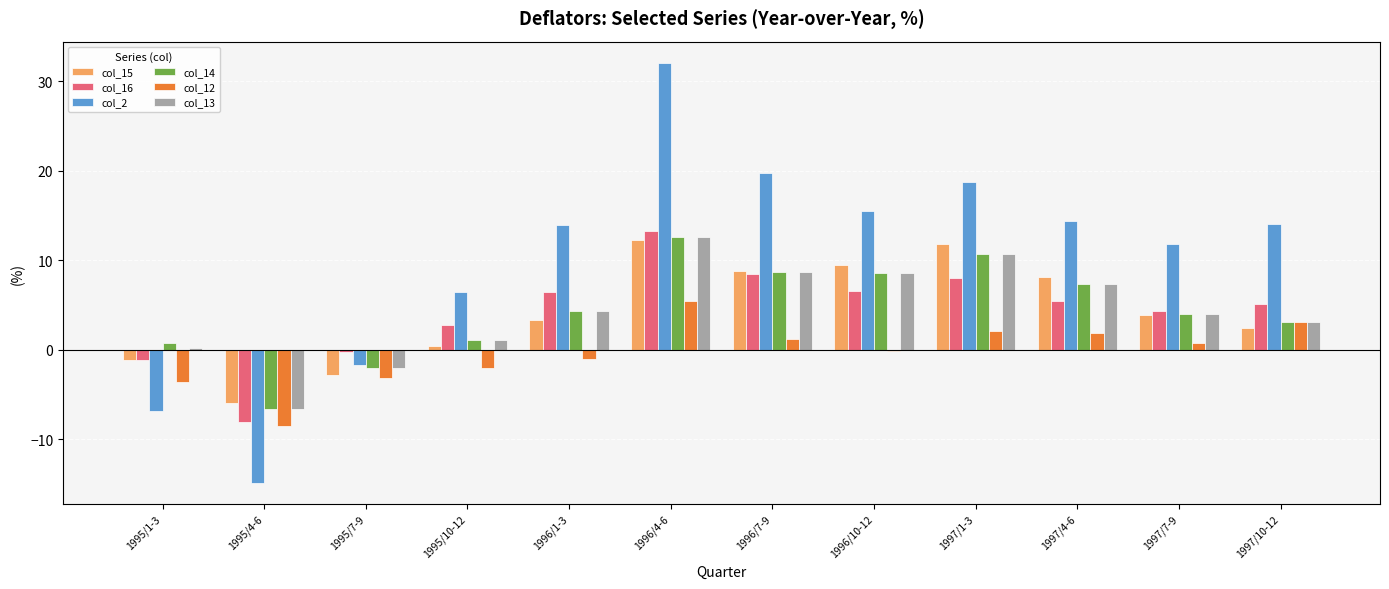

What is the label of the 2nd bar from the right?

1997/7-9